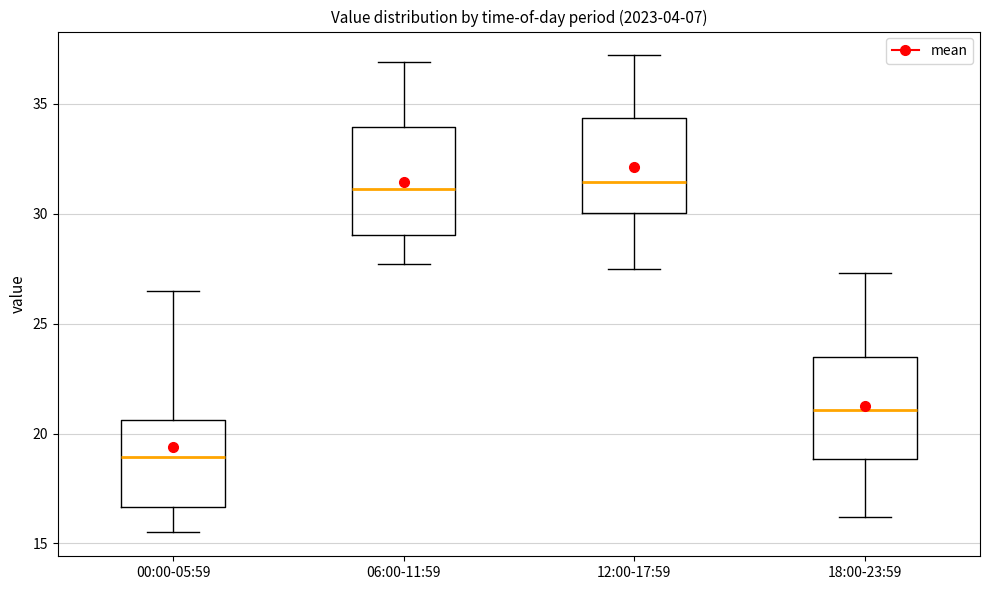

Reading left to right, read every box against the y-axis: the position of its median line, the range the box covers, and the ends of its whiskers. The values are not printed on the chart, so give them approximately, as read against the axis.

00:00-05:59: median 19.0, box 16.5 to 20.5, whiskers 15.5 to 26.5
06:00-11:59: median 31.0, box 29.0 to 34.0, whiskers 27.5 to 37.0
12:00-17:59: median 31.5, box 30.0 to 34.5, whiskers 27.5 to 37.0
18:00-23:59: median 21.0, box 19.0 to 23.5, whiskers 16.0 to 27.5